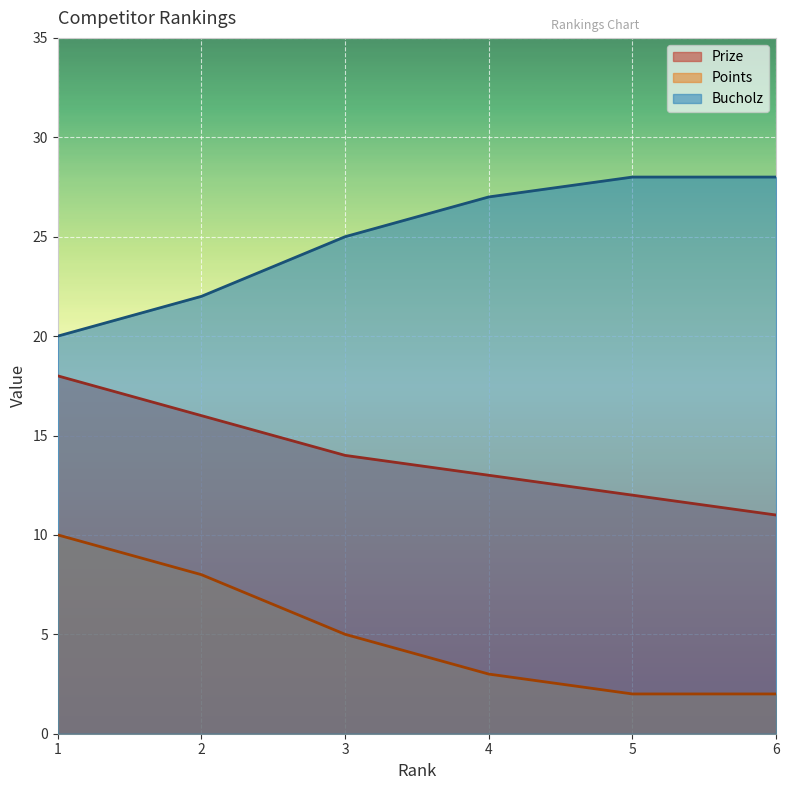

True or false: Points and Bucholz intersect in this chart.

False